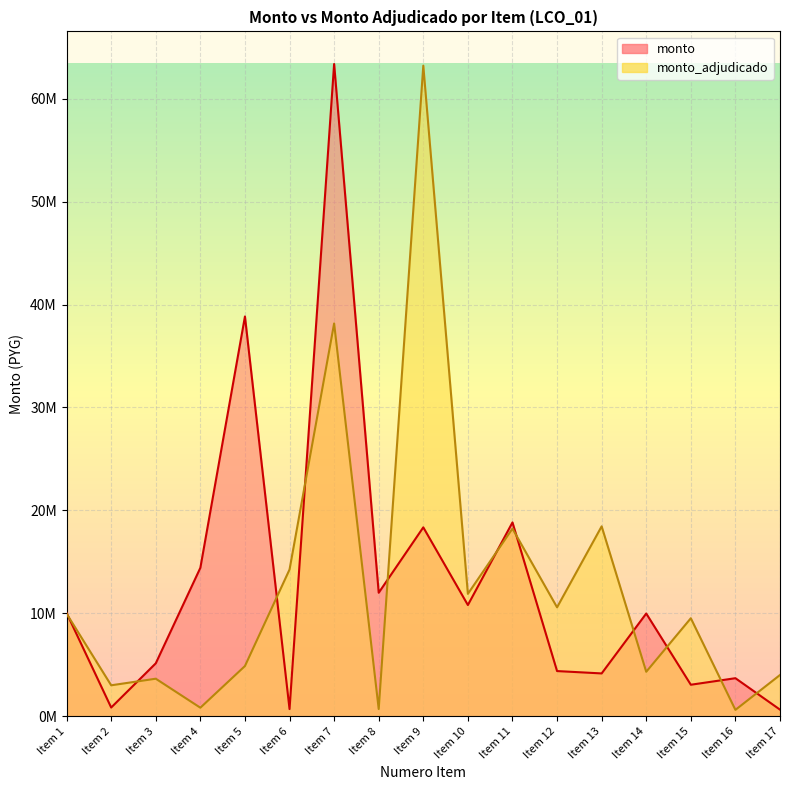

What is the lowest value of the monto_adjudicado series?

611520